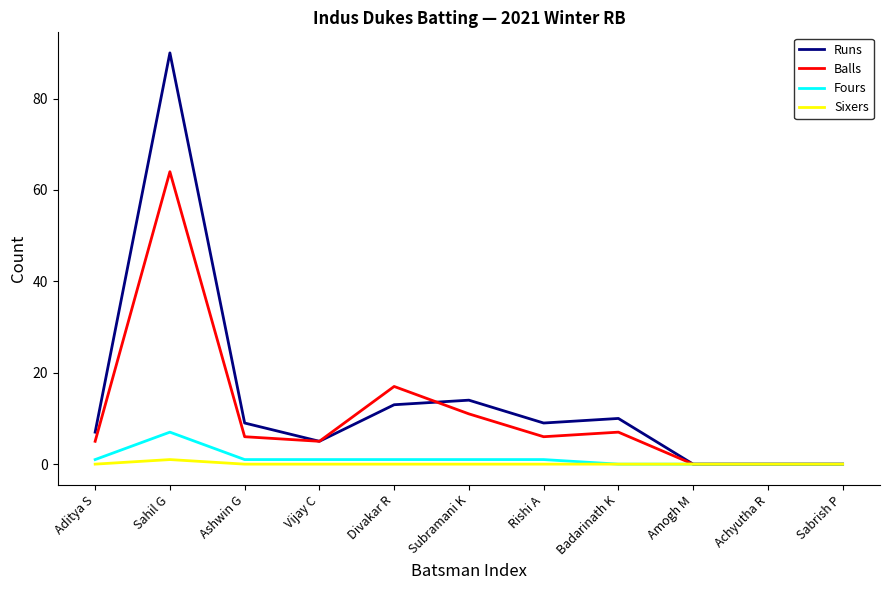

Is this an area chart (filled region under the line)?

No